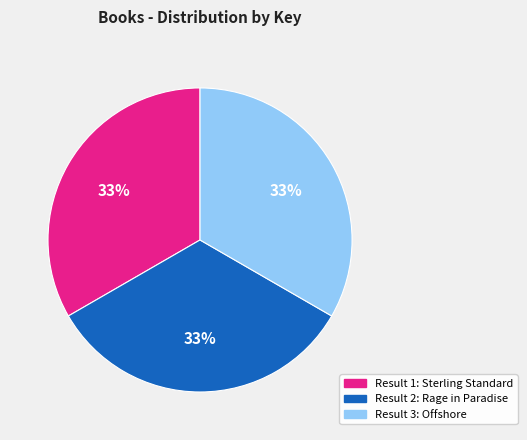

To the nearest percent, what is the average slice percentage?

33%